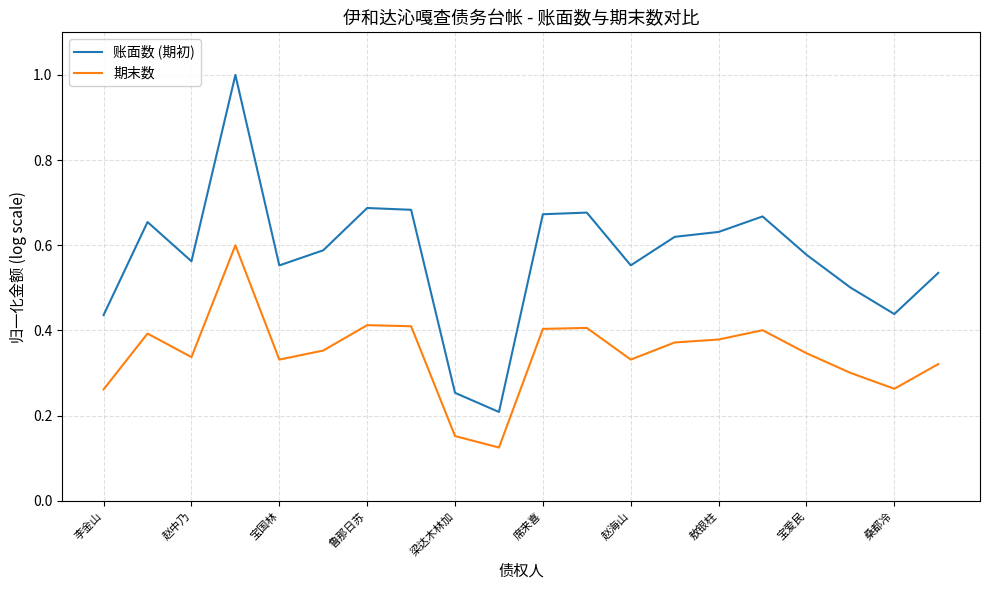

List the series in order of their overall mean, highest first.

账面数 (期初), 期末数